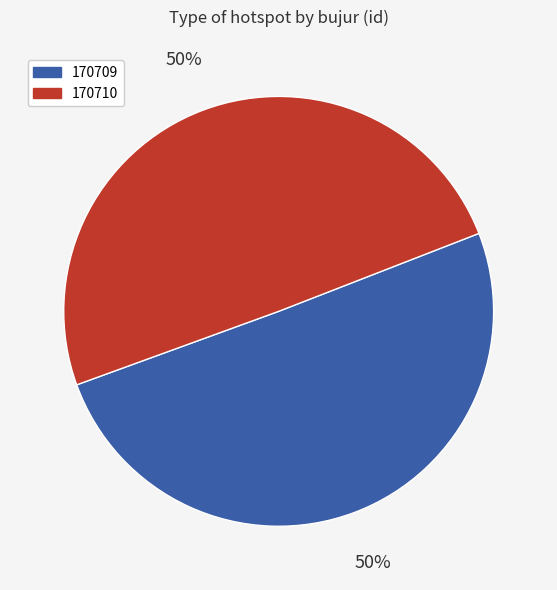

True or false: 170710 accounts for 55% of the total.

False